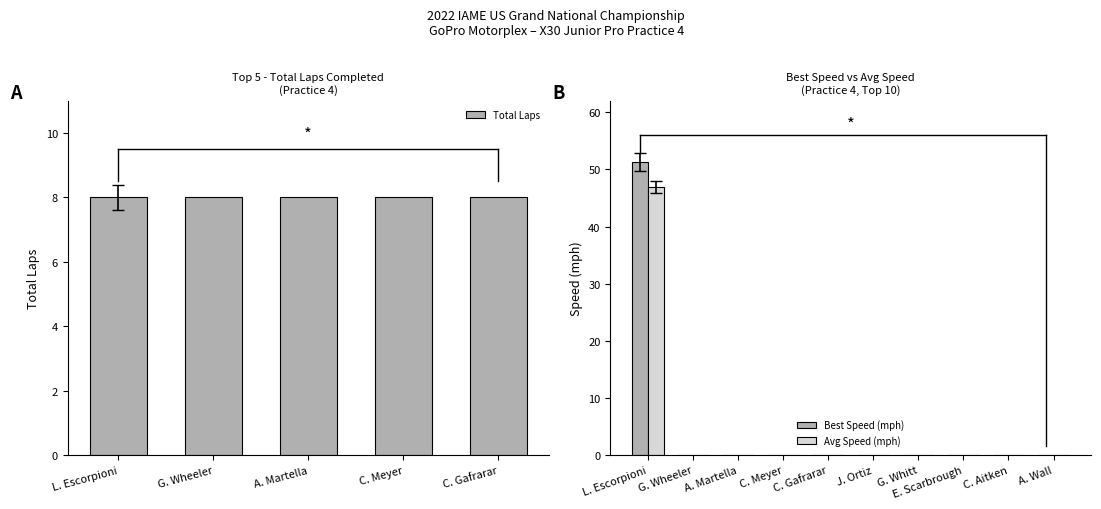

How many data points does each series have?

15